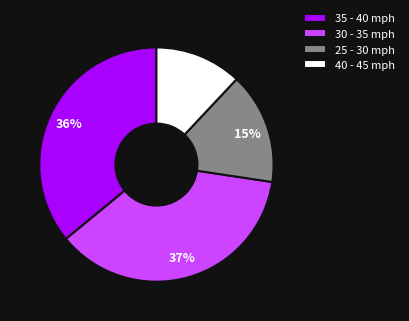

What percentage is the 30 - 35 slice, to the nearest percent?

37%